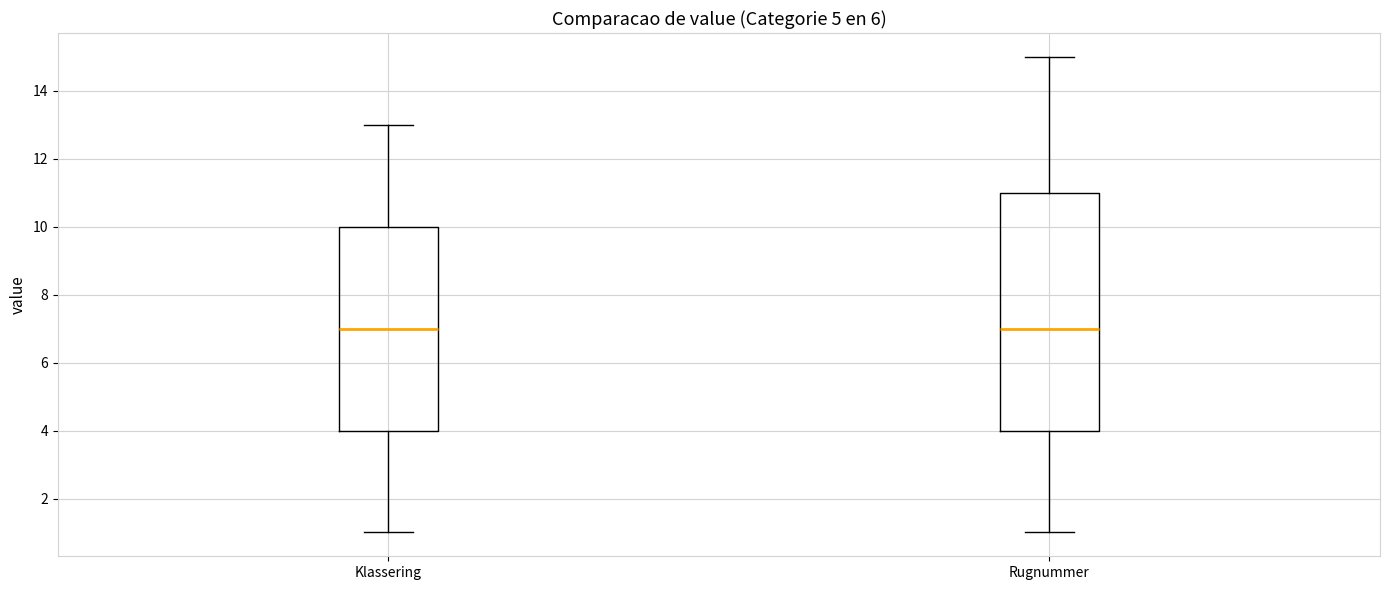

Where is the upper edge of the box for Rugnummer on the y-axis? The values are not printed on the chart, so give them approximately, as read against the axis.

11